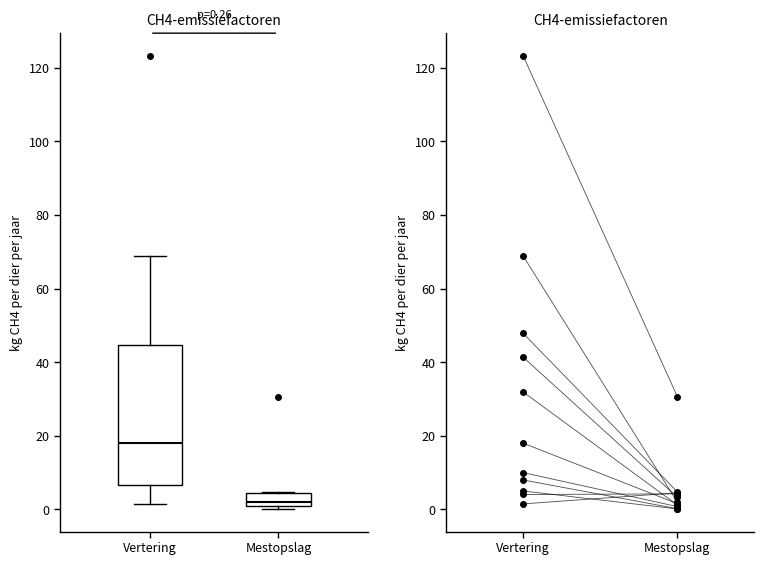

Which box's median line is the lowest?

Mestopslag